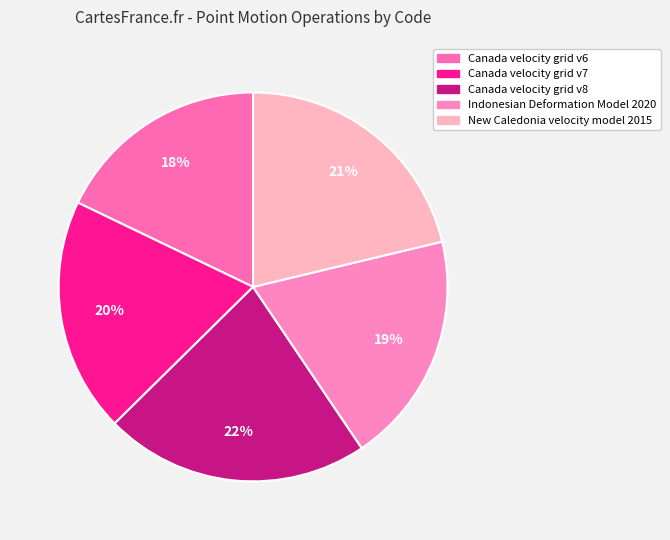

How many segments does this pie chart have?

5